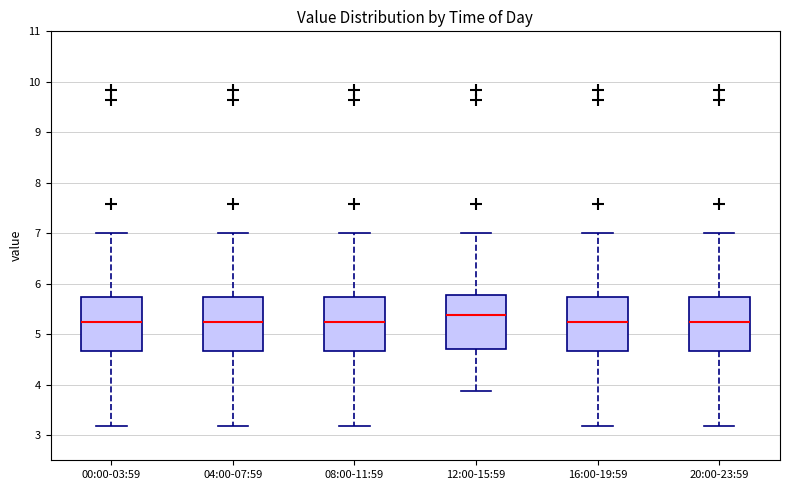

Where does the median line of the box for 12:00-15:59 sit on the y-axis? The values are not printed on the chart, so give them approximately, as read against the axis.

5.4